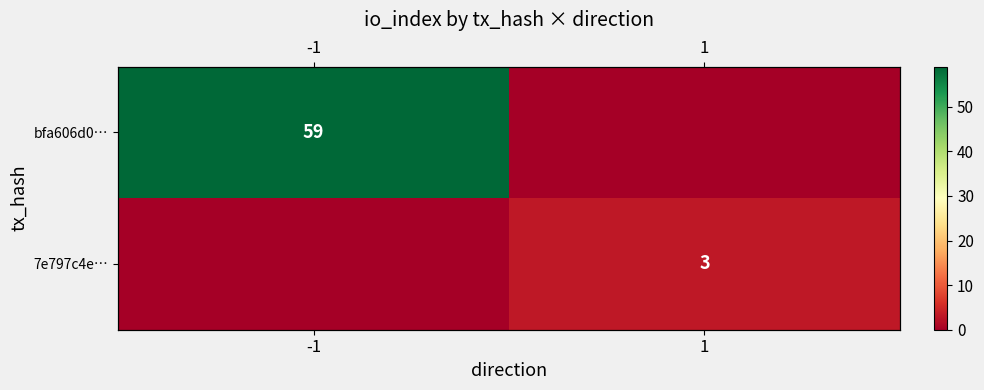

Which series has the largest total across all categories?

bfa606d0…